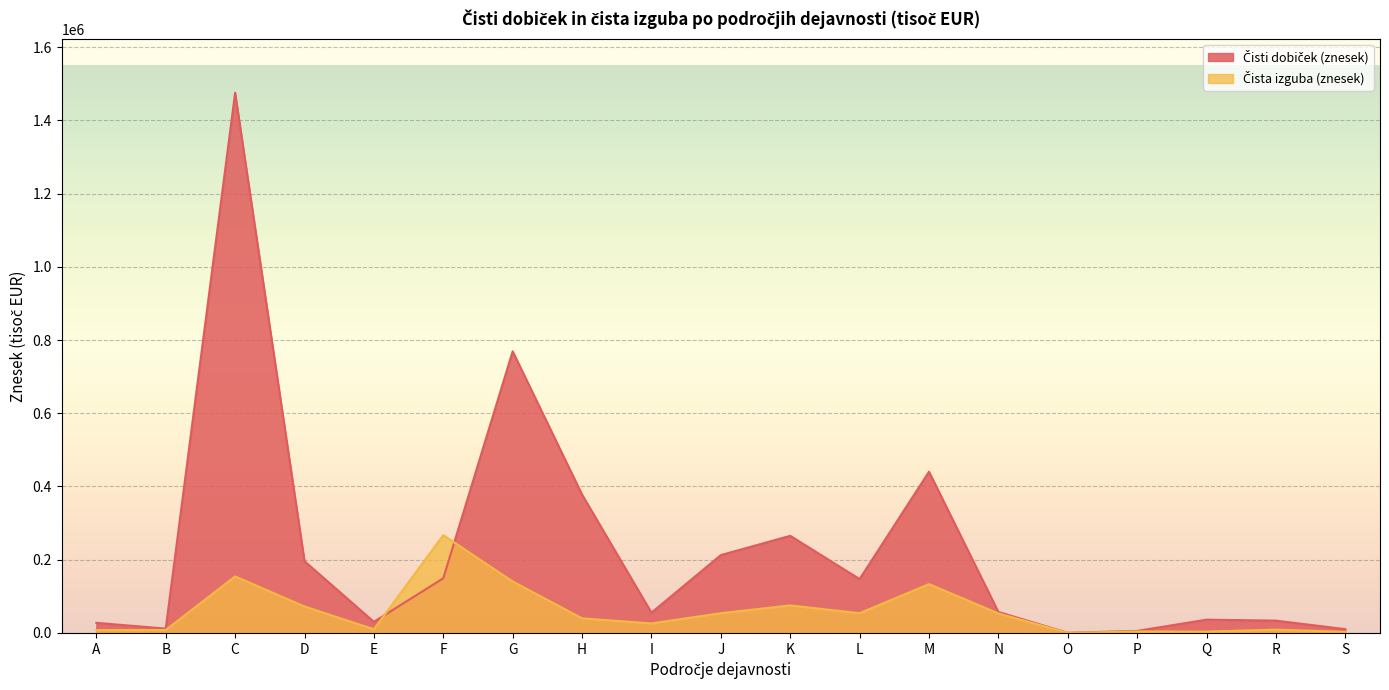

The value of Čisti dobiček (znesek) at E is 30336.9. True or false?

True